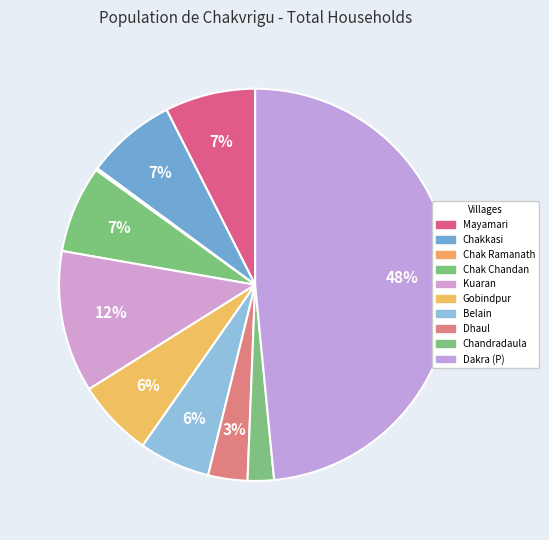

Count the number of slices in the pie.

10